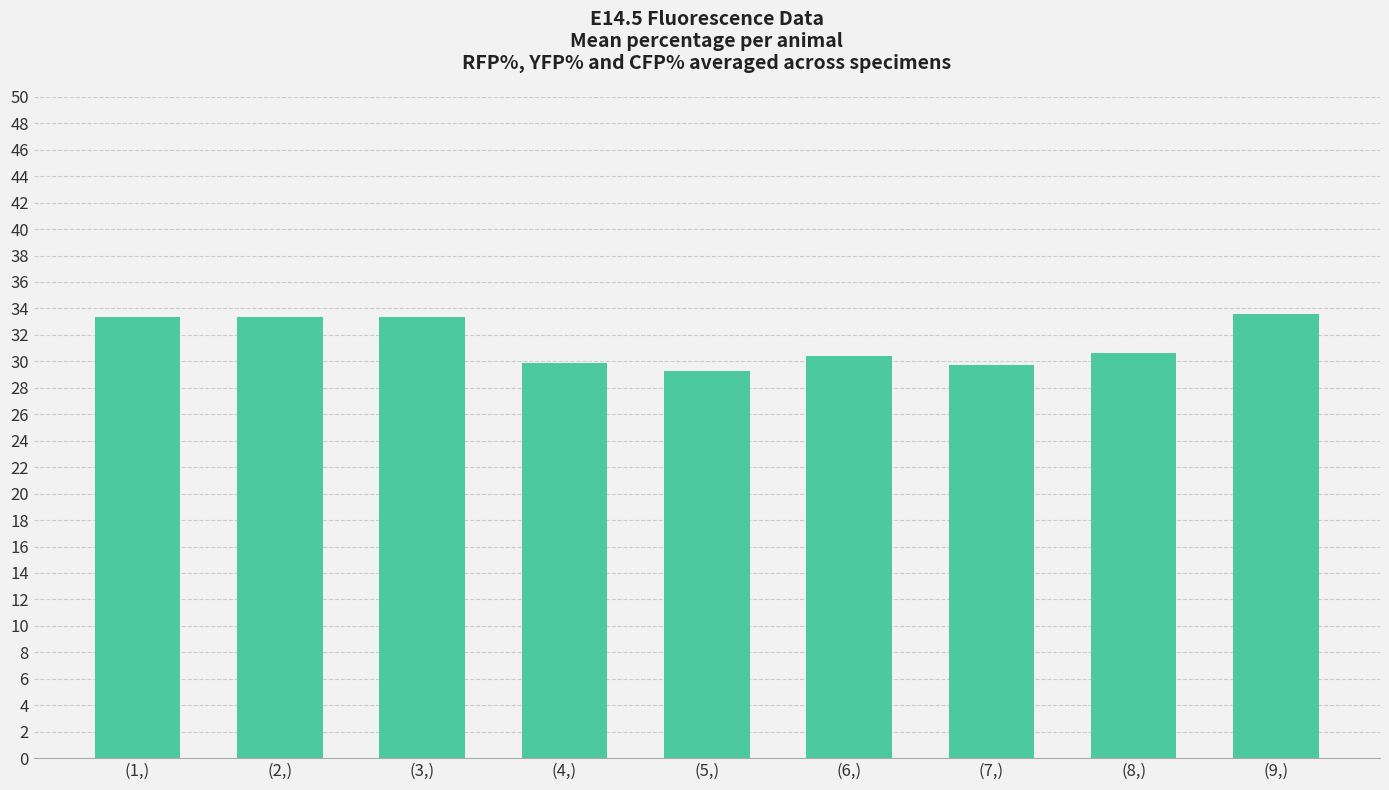

What is the greatest value displayed?

33.6